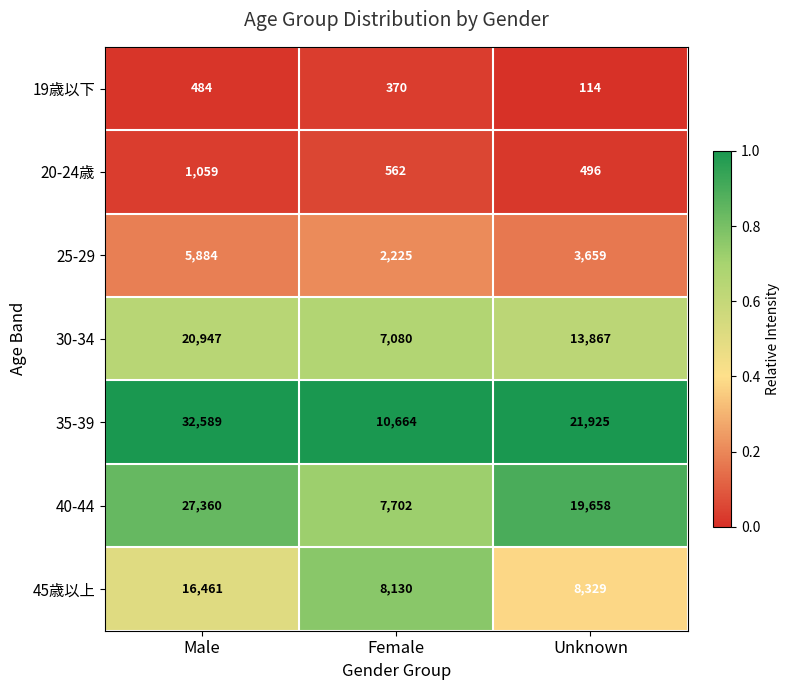

Is it true that 20-24歳 equals 155 at Unknown?

False